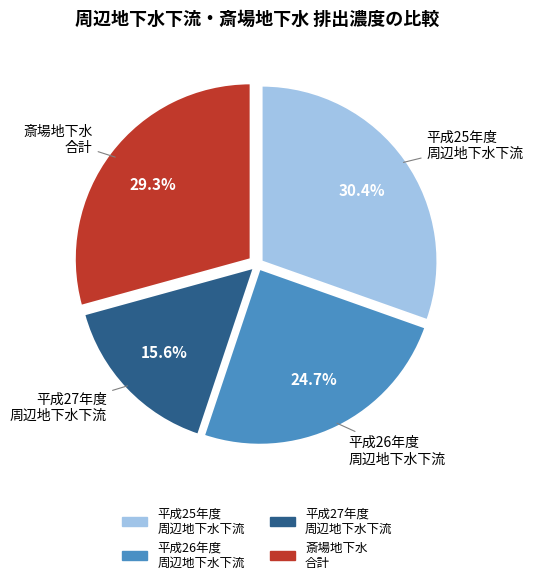

How many segments does this pie chart have?

4